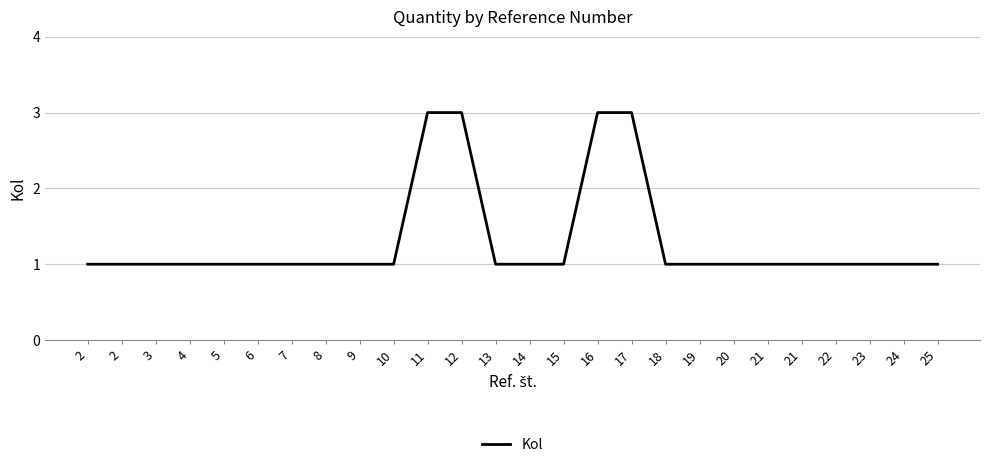

True or false: the data has more than 0 interior local peaks.

False